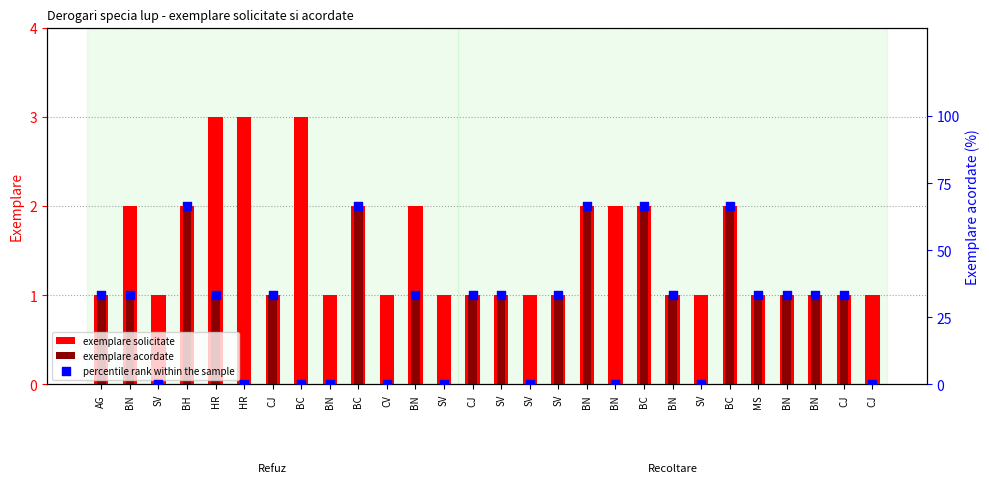

Which series has the largest total across all categories?

percentile rank within the sample